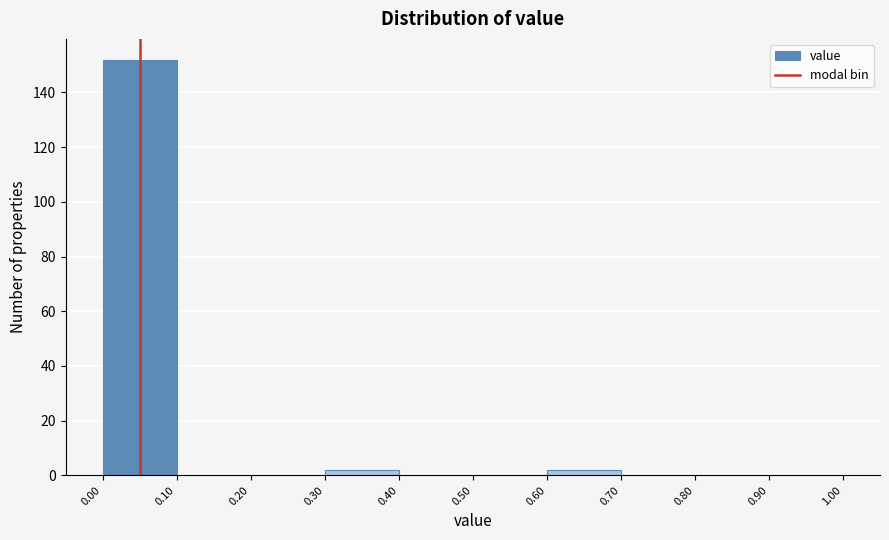

Reading left to right, transcribe this chart: for each bar, give the range it covers on the x-axis and its height. The values are not printed on the chart, so give them approximately, as read against the axis.

0.00 to 0.10: 152
0.10 to 0.20: 0
0.20 to 0.30: 0
0.30 to 0.40: 2
0.40 to 0.50: 0
0.50 to 0.60: 0
0.60 to 0.70: 2
0.70 to 0.80: 0
0.80 to 0.90: 0
0.90 to 1.00: 0